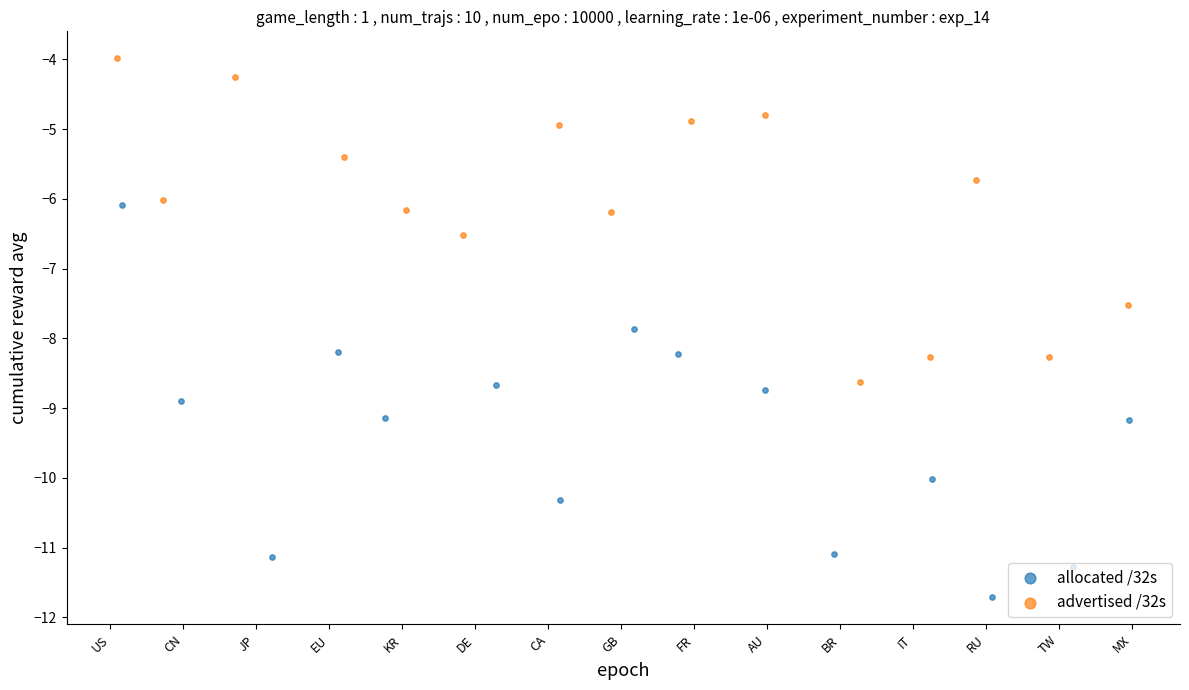

Which series contains the lowest Y value?

allocated /32s